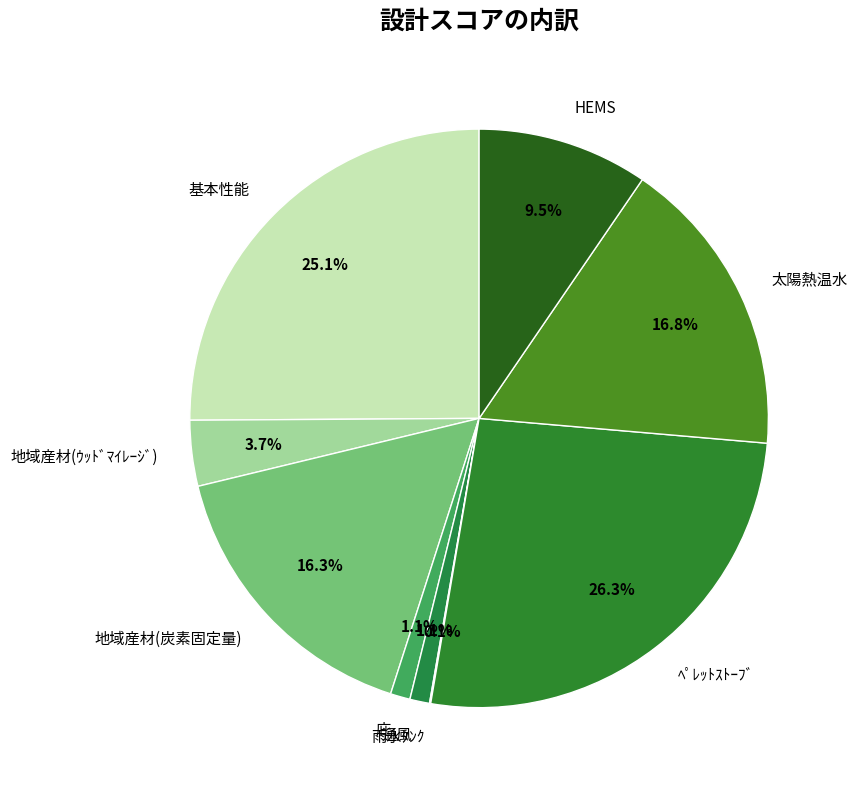

Is it true that 地域産材(ｳｯﾄﾞﾏｲﾚｰｼﾞ) is 4% of the pie?

True